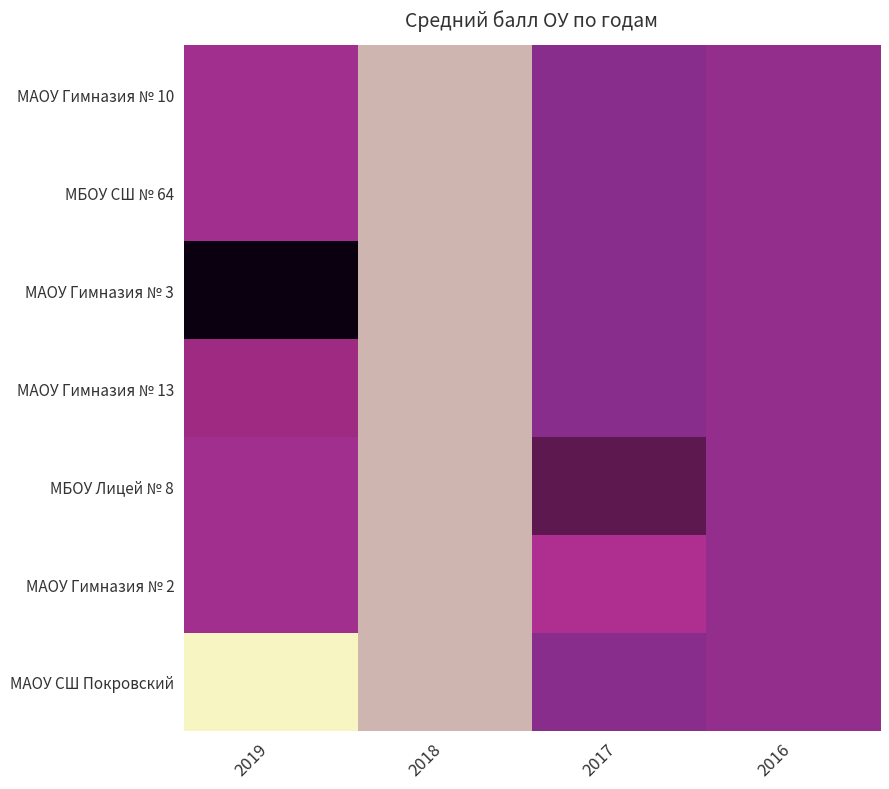

Reading left to right, transcribe all the data shown in this chart.

МАОУ Гимназия № 10: 2019=74.7	2018=53.0	2017=67.7	2016=71.0
МБОУ СШ № 64: 2019=74.7	2018=53.0	2017=67.7	2016=71.0
МАОУ Гимназия № 3: 2019=95.0	2018=53.0	2017=67.7	2016=71.0
МАОУ Гимназия № 13: 2019=81.0	2018=53.0	2017=67.7	2016=71.0
МБОУ Лицей № 8: 2019=74.7	2018=53.0	2017=87.0	2016=71.0
МАОУ Гимназия № 2: 2019=74.7	2018=53.0	2017=79.0	2016=71.0
МАОУ СШ Покровский: 2019=48.0	2018=53.0	2017=67.7	2016=71.0